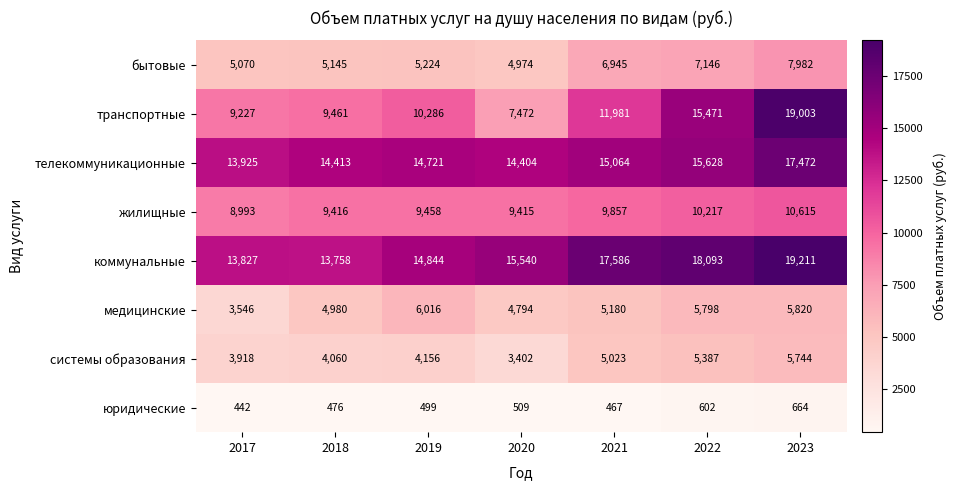

What is the difference between the maximum and minimum values in the жилищные series?

1622